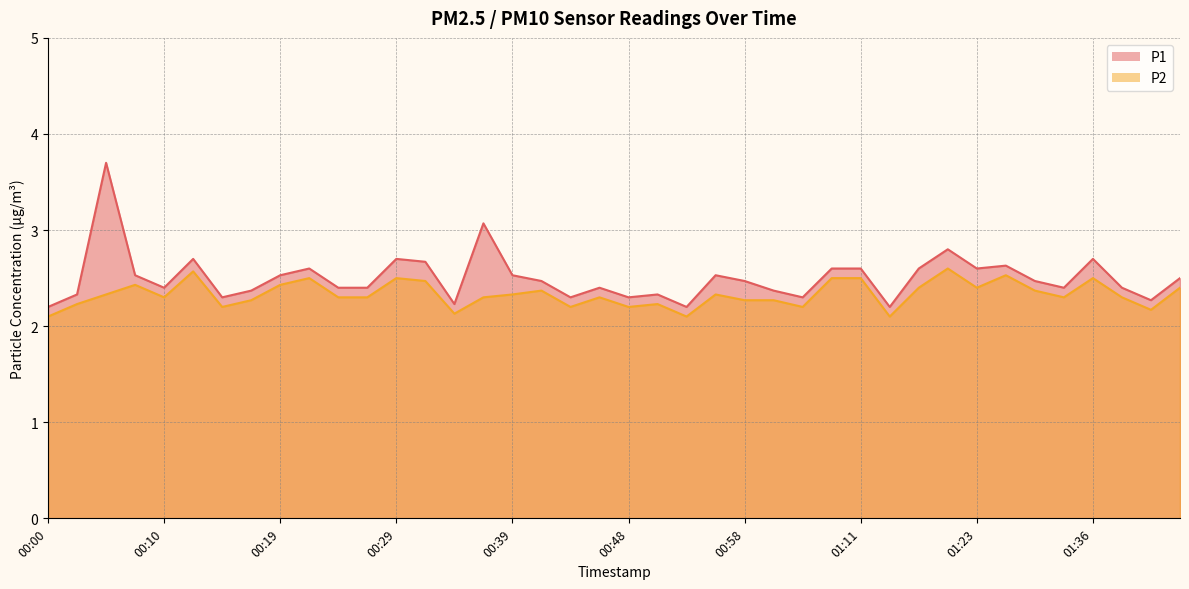

Reading left to right, list all the values displayed in this chart.

P1: 2.2	2.3	3.7	2.5	2.4	2.7	2.3	2.4	2.5	2.6	2.4	2.4	2.7	2.7	2.2	3.1	2.5	2.5	2.3	2.4	2.3	2.3	2.2	2.5	2.5	2.4	2.3	2.6	2.6	2.2	2.6	2.8	2.6	2.6	2.5	2.4	2.7	2.4	2.3	2.5
P2: 2.1	2.2	2.3	2.4	2.3	2.6	2.2	2.3	2.4	2.5	2.3	2.3	2.5	2.5	2.1	2.3	2.3	2.4	2.2	2.3	2.2	2.2	2.1	2.3	2.3	2.3	2.2	2.5	2.5	2.1	2.4	2.6	2.4	2.5	2.4	2.3	2.5	2.3	2.2	2.4